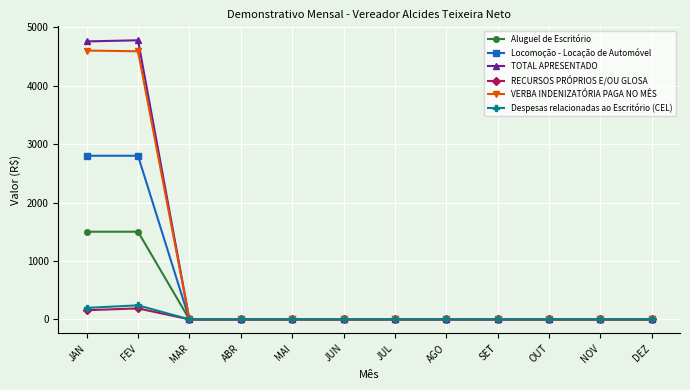

What is the sum of all RECURSOS PRÓPRIOS E/OU GLOSA values?

344.4